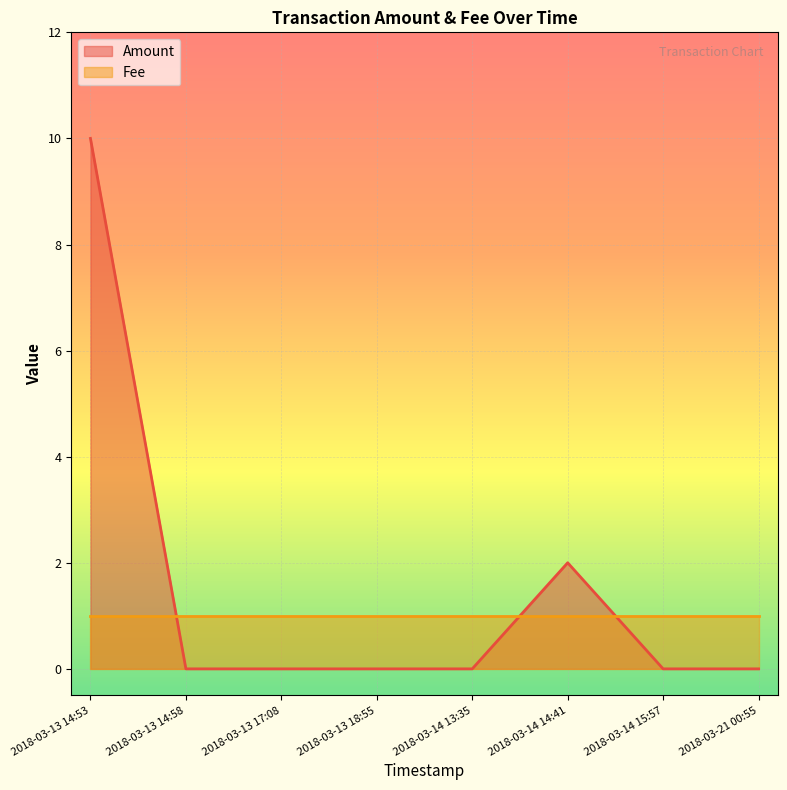

How many distinct data groups are displayed?

2